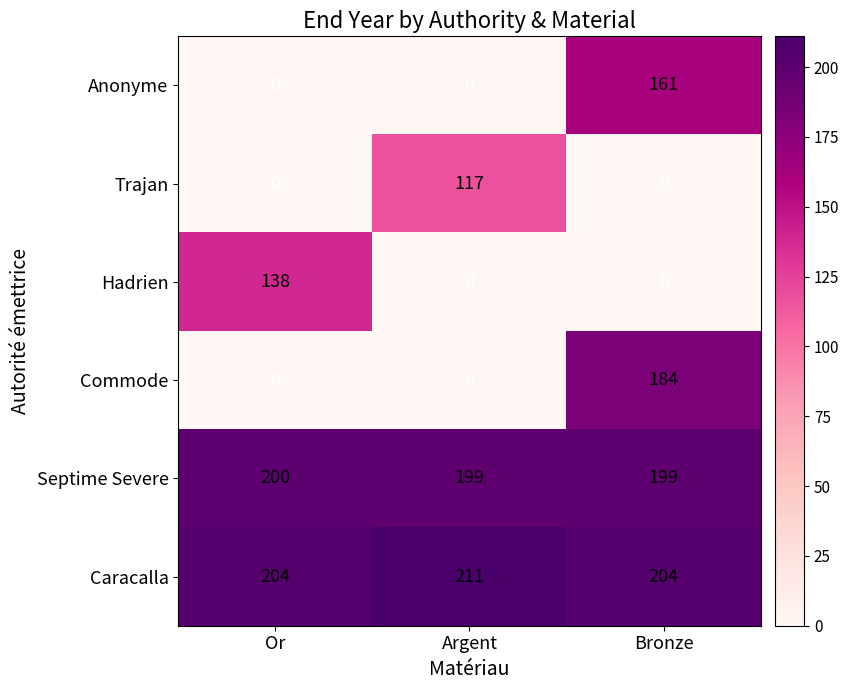

How many categories are shown in the chart?

3